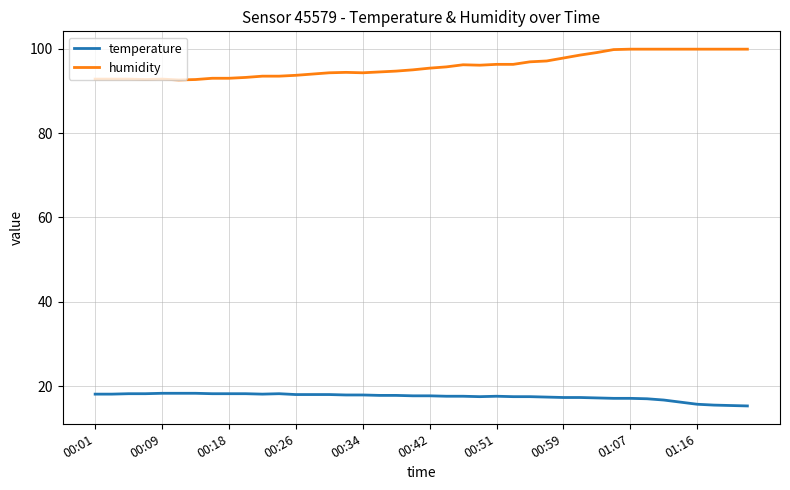

What is the maximum value shown in the chart?

99.9